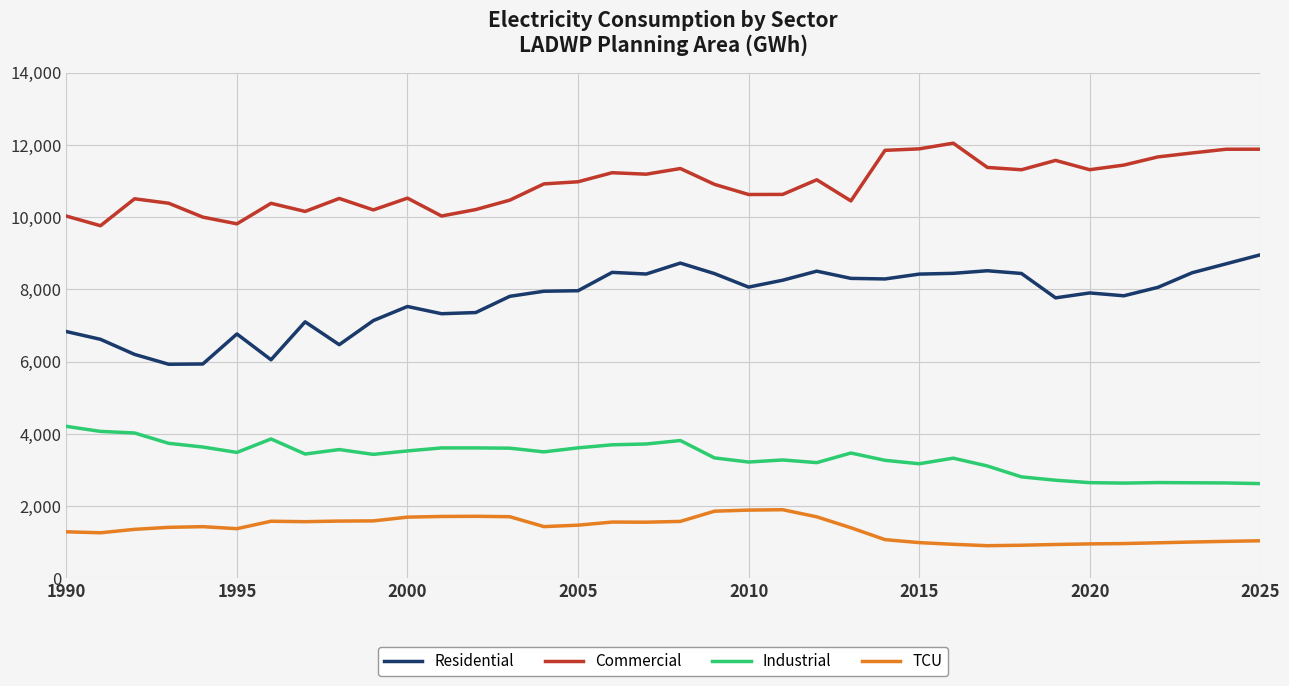

True or false: Industrial and Commercial cross at least once.

False